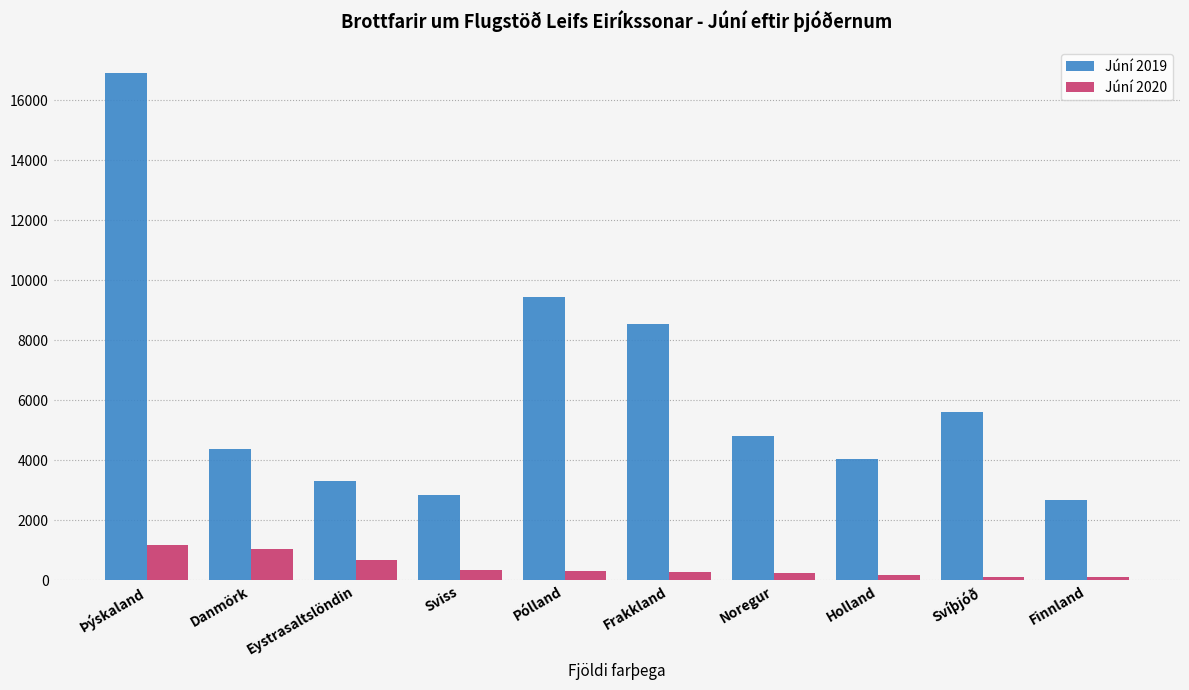

Is it true that Júní 2020 equals 1182 at Þýskaland?

True